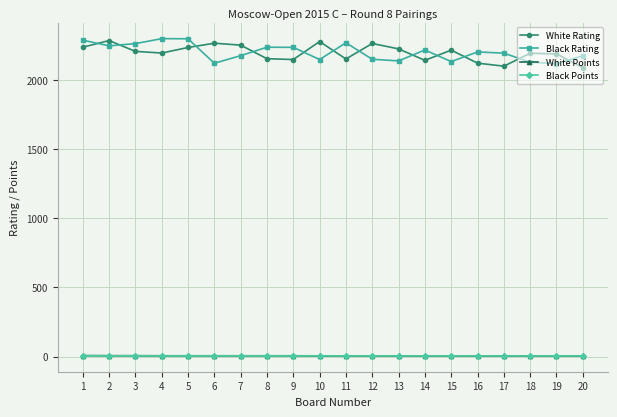

What is the minimum value for White Rating?

2089.0